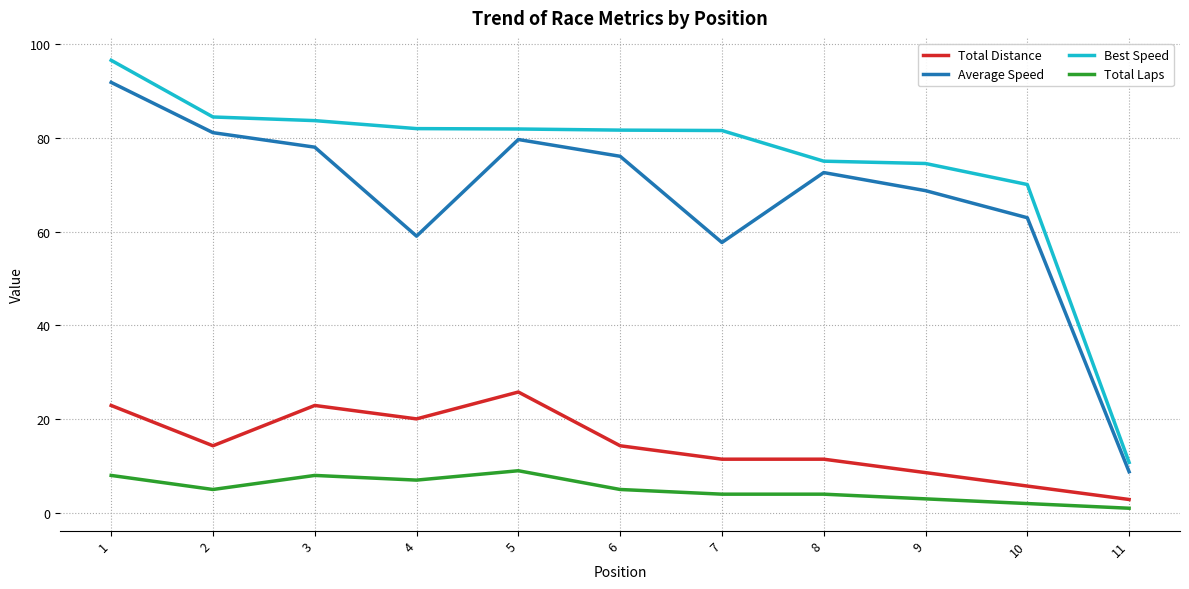

Is the value of Best Speed at 9 greater than the value of Average Speed at 6?

No